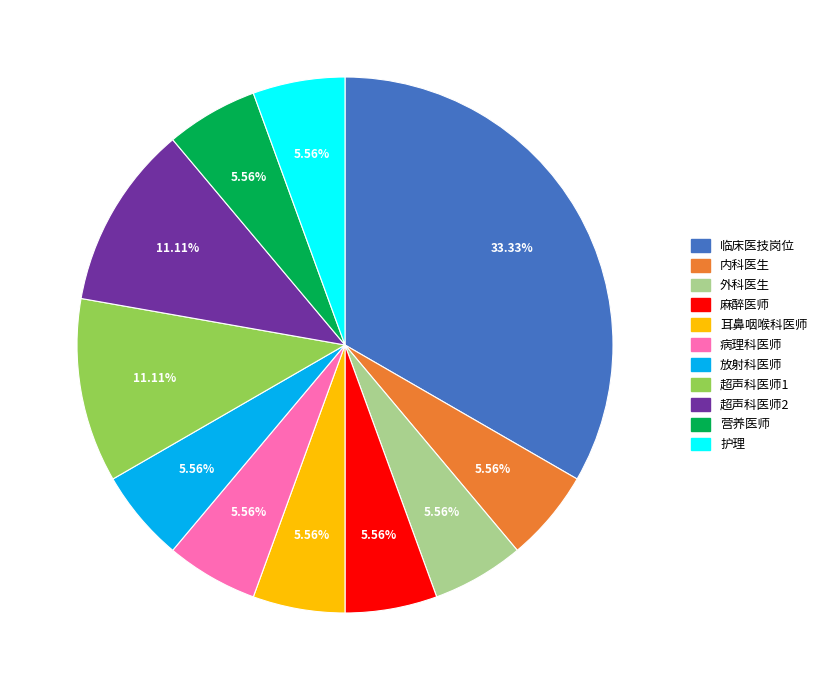

Count the number of slices in the pie.

11